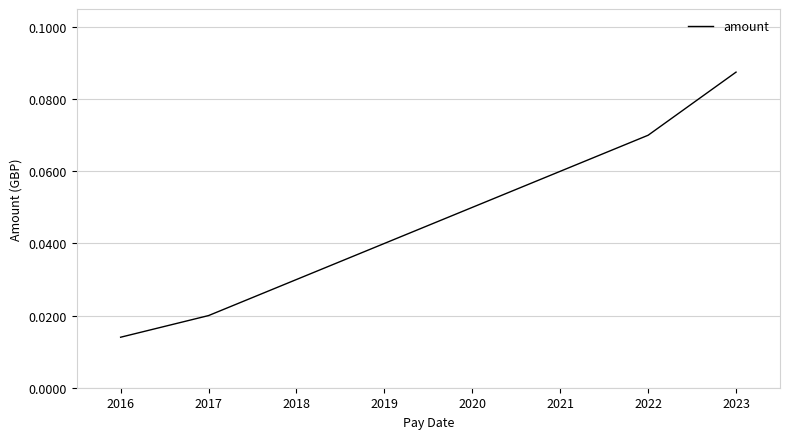

Where is the data nearest to the value 0?

2016